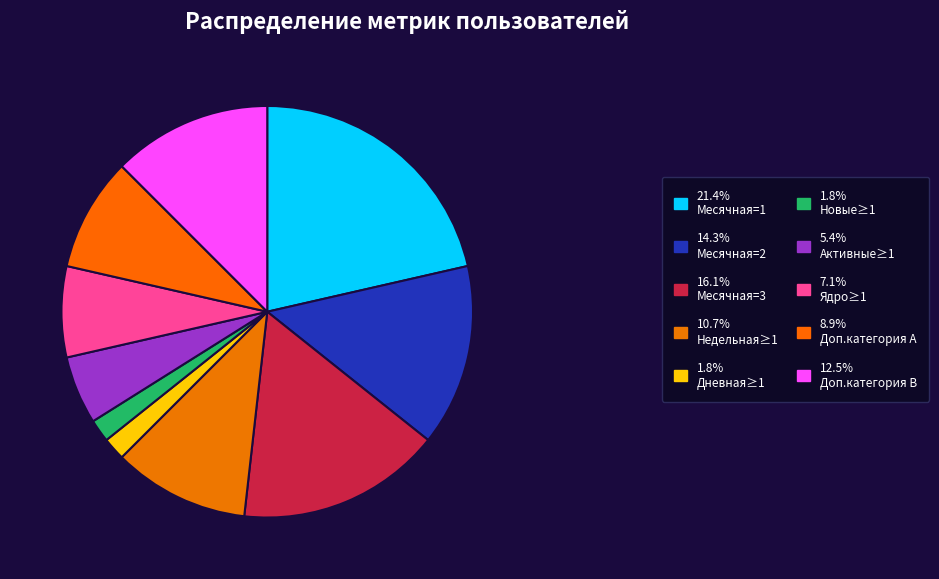

How many slices are in this pie chart?

10